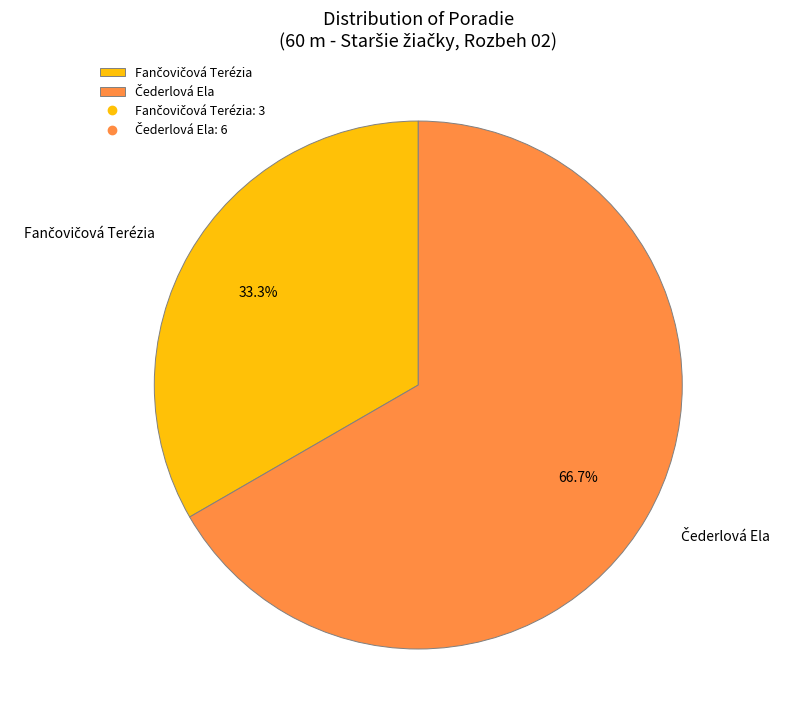

Is there any slice that represents more than half of the pie?

Yes